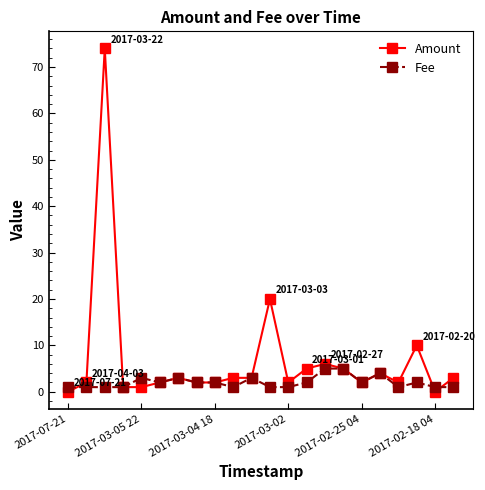

What is the maximum value for Amount?

74.0